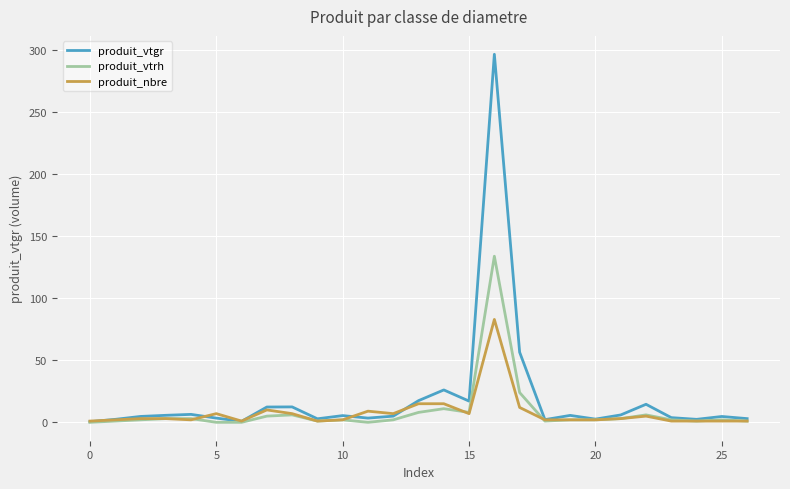

True or false: produit_vtgr and produit_nbre cross at least once.

True